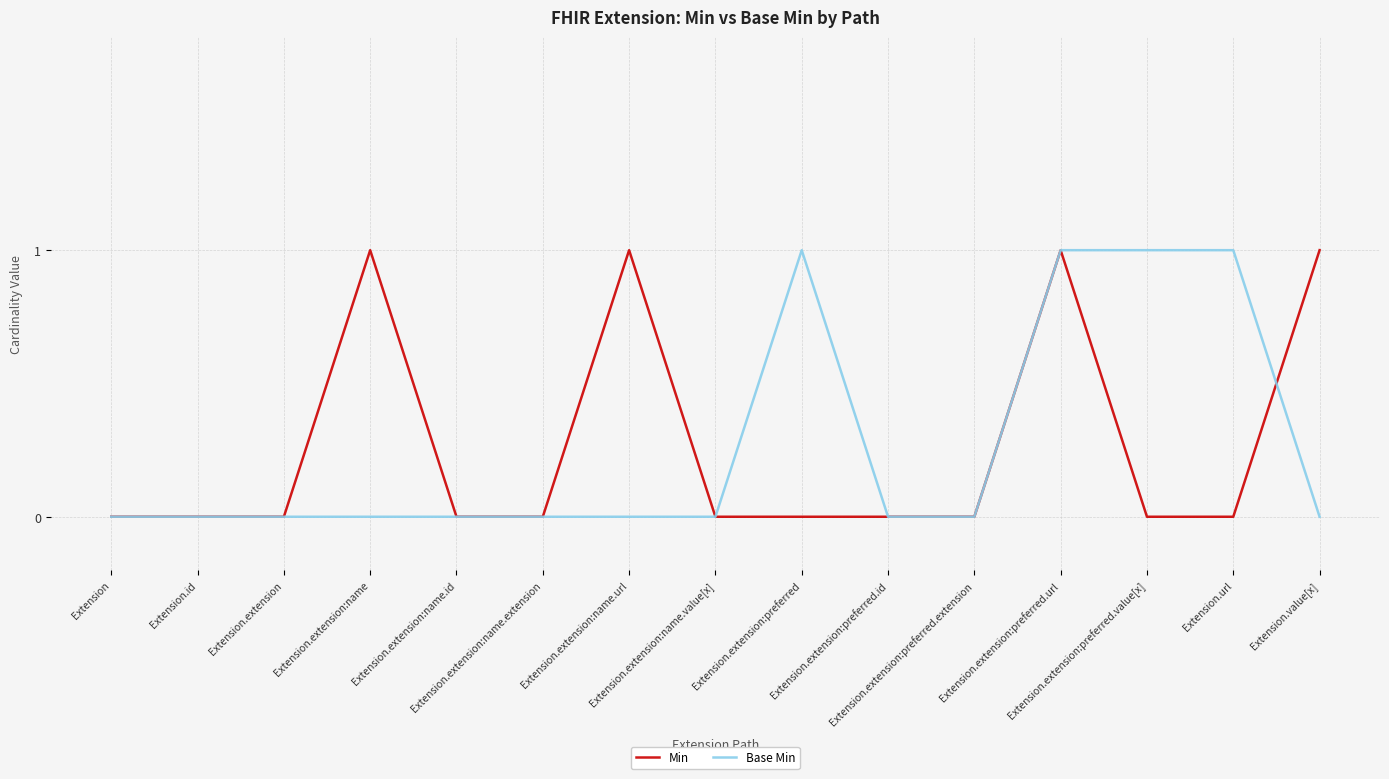

What position from the right is Extension.value[x]?

1